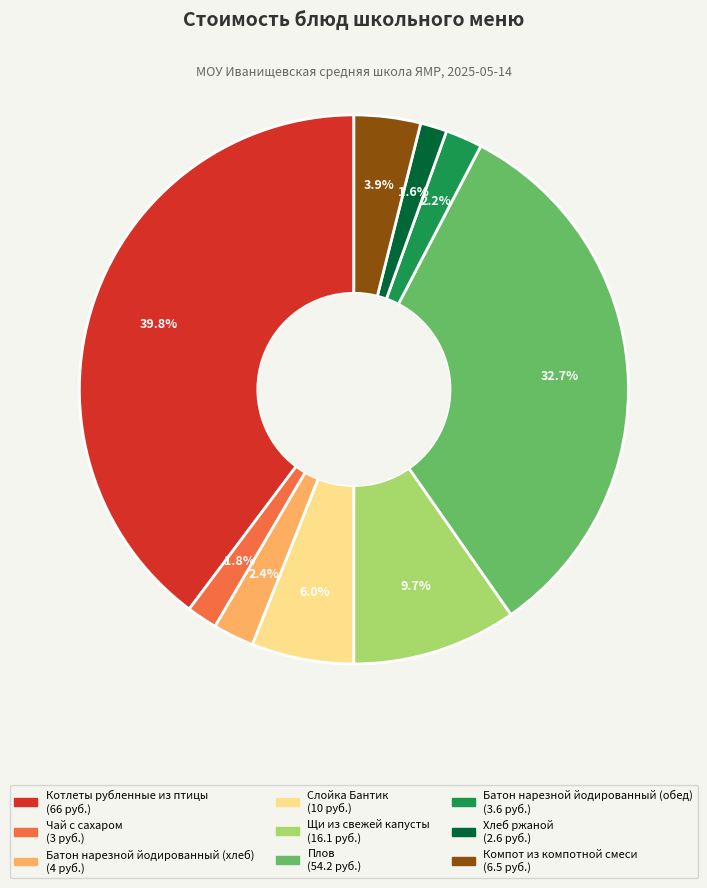

Which has a higher value, Батон нарезной йодированный (хлеб) or Щи из свежей капусты?

Щи из свежей капусты